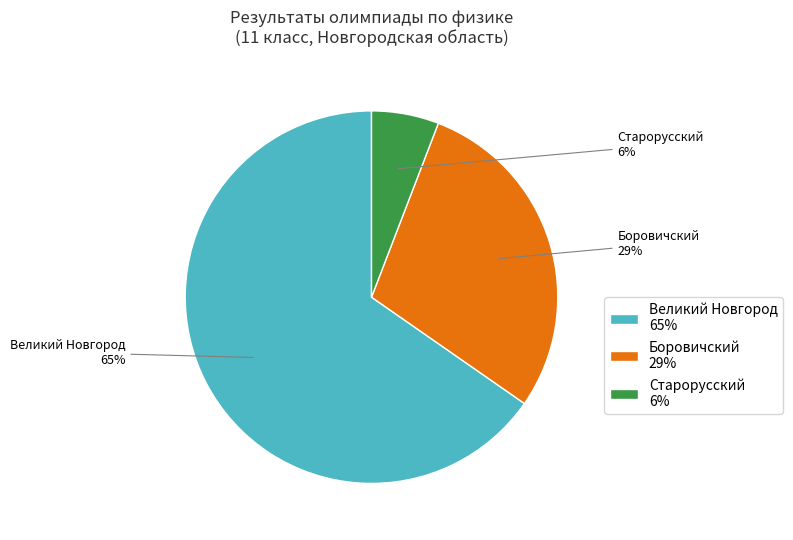

Do Боровичский and Старорусский together represent more than half of the pie?

No